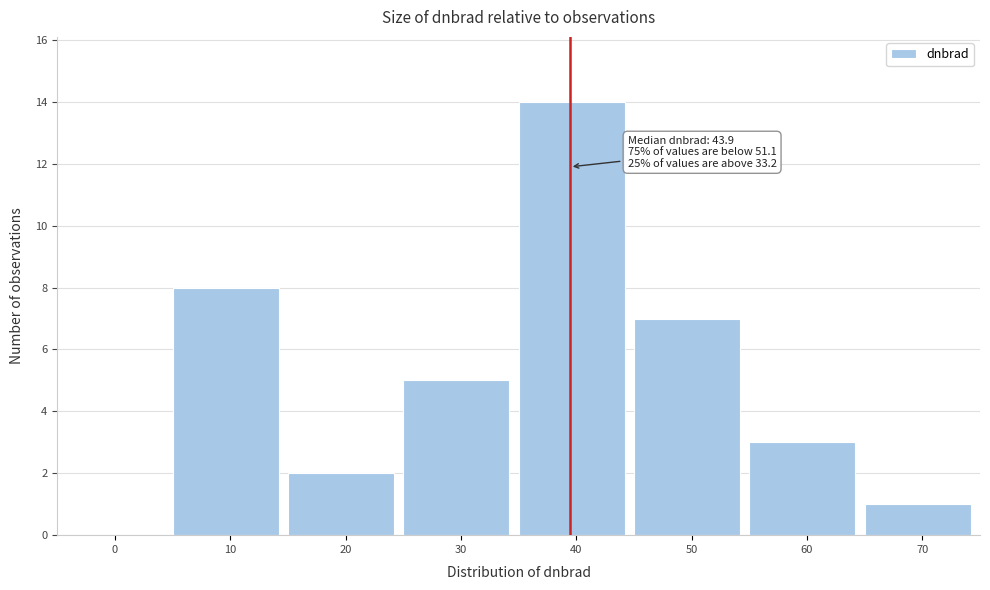

Reading left to right, transcribe all the data shown in this chart.

0=0	10=8	20=2	30=5	40=14	50=7	60=3	70=1